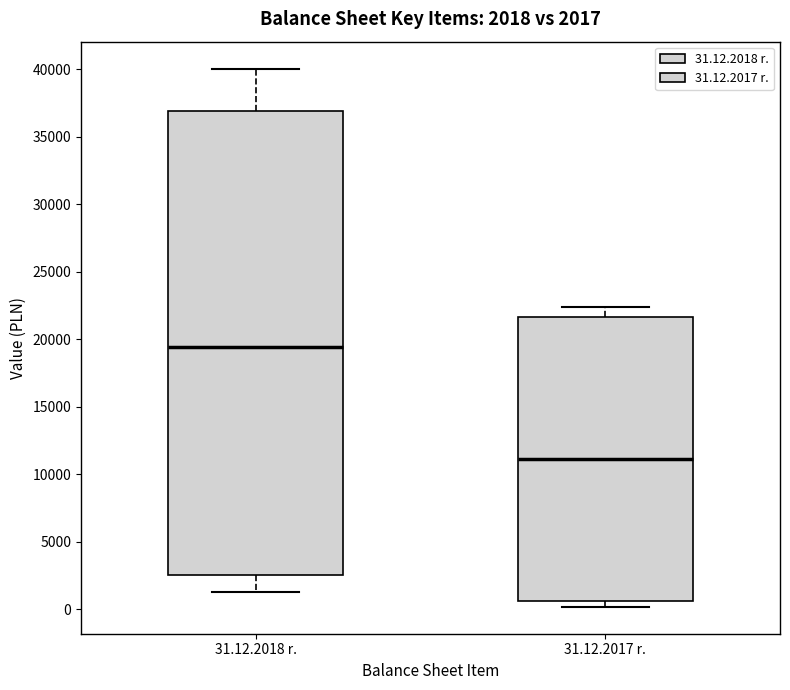

Comparing the boxes themselves (not the whiskers), which one is the tallest?

31.12.2018 r.